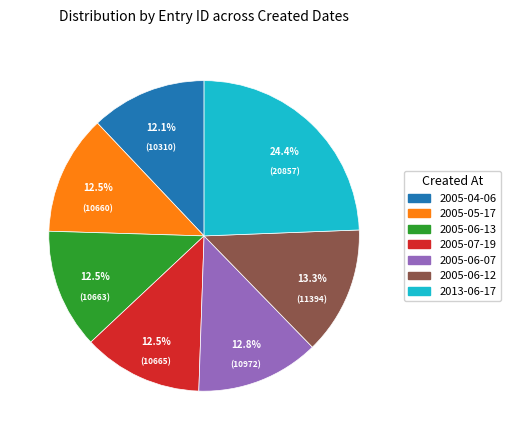

Count the number of slices in the pie.

7